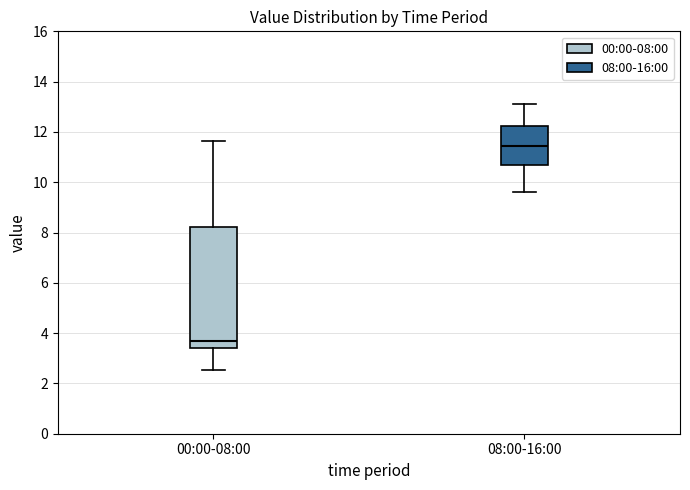

Reading left to right, transcribe this box plot: for each box, give where its median line is, the range the box spans, and where its two whiskers end, as read against the y-axis. The values are not printed on the chart, so give them approximately, as read against the axis.

00:00-08:00: median 3.6, box 3.4 to 8.2, whiskers 2.6 to 11.6
08:00-16:00: median 11.4, box 10.6 to 12.2, whiskers 9.6 to 13.2